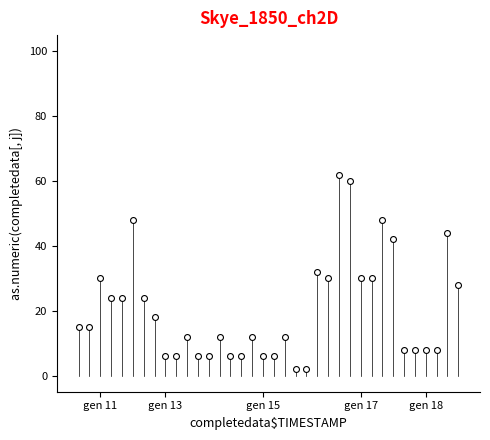

What is the range of X values (max minus min)?

35